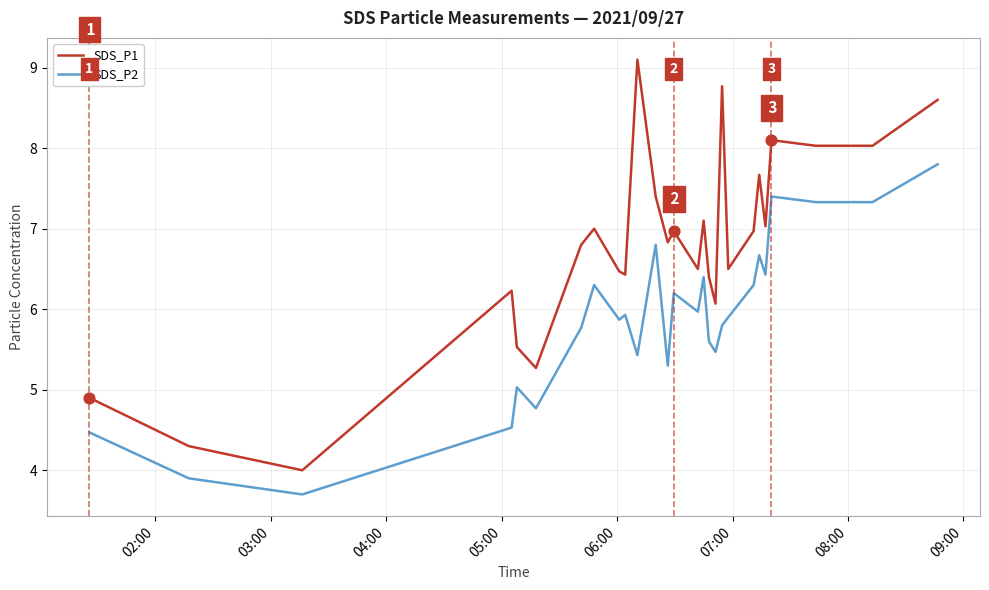

Which series has the largest total across all categories?

SDS_P1